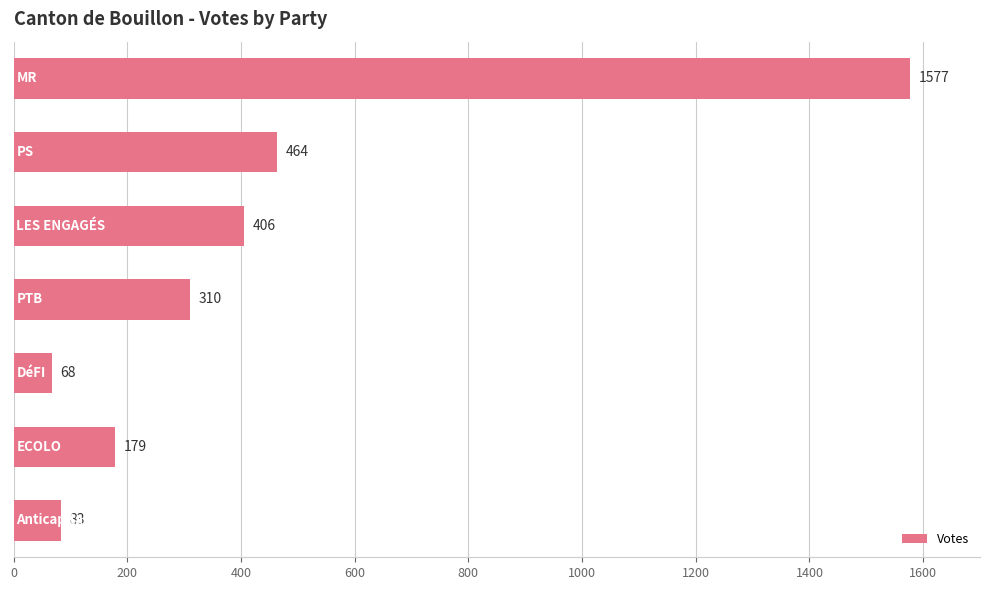

How many values are below 310?

3